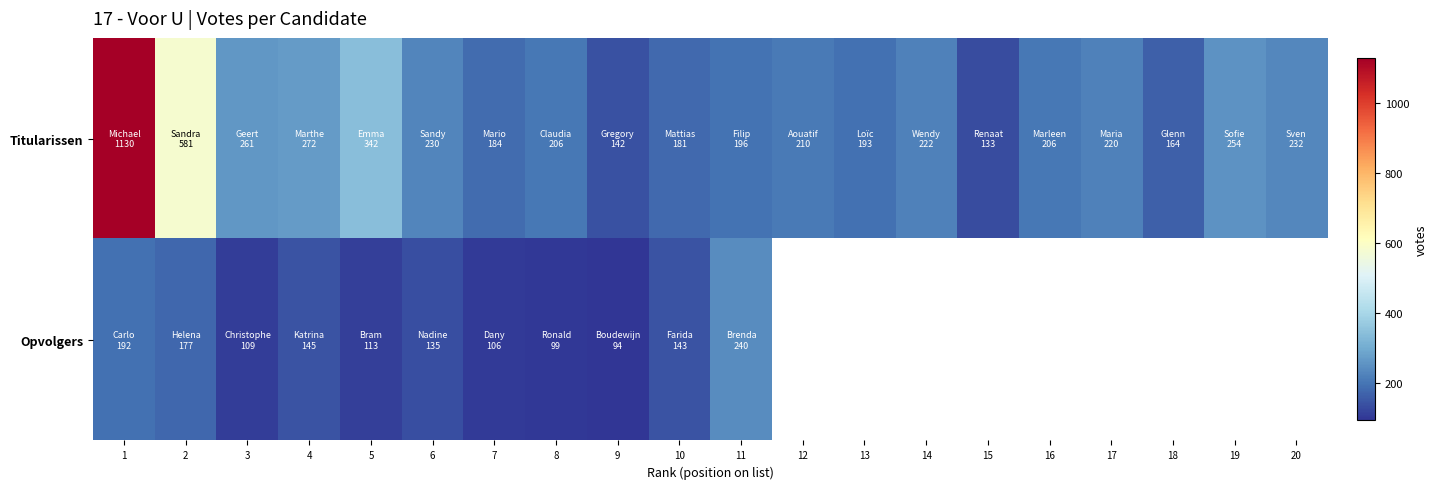

What is the difference between the Opvolgers values at 3 and 5?

4.0